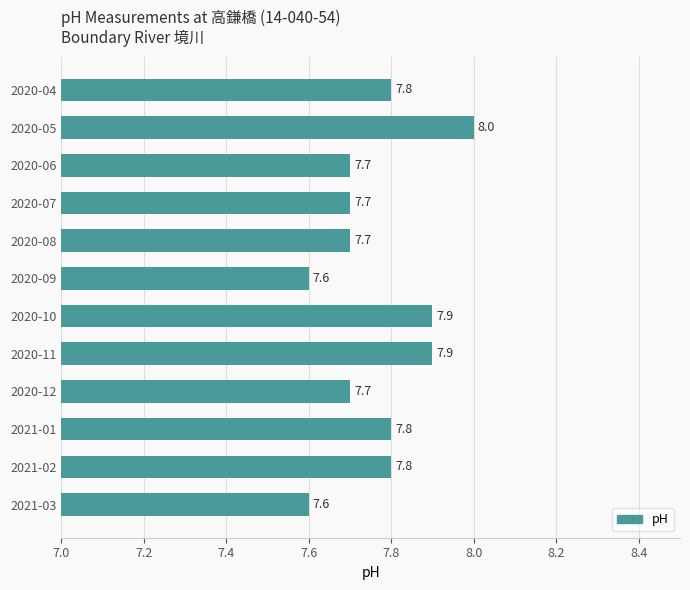

Are the bars horizontal?

Yes